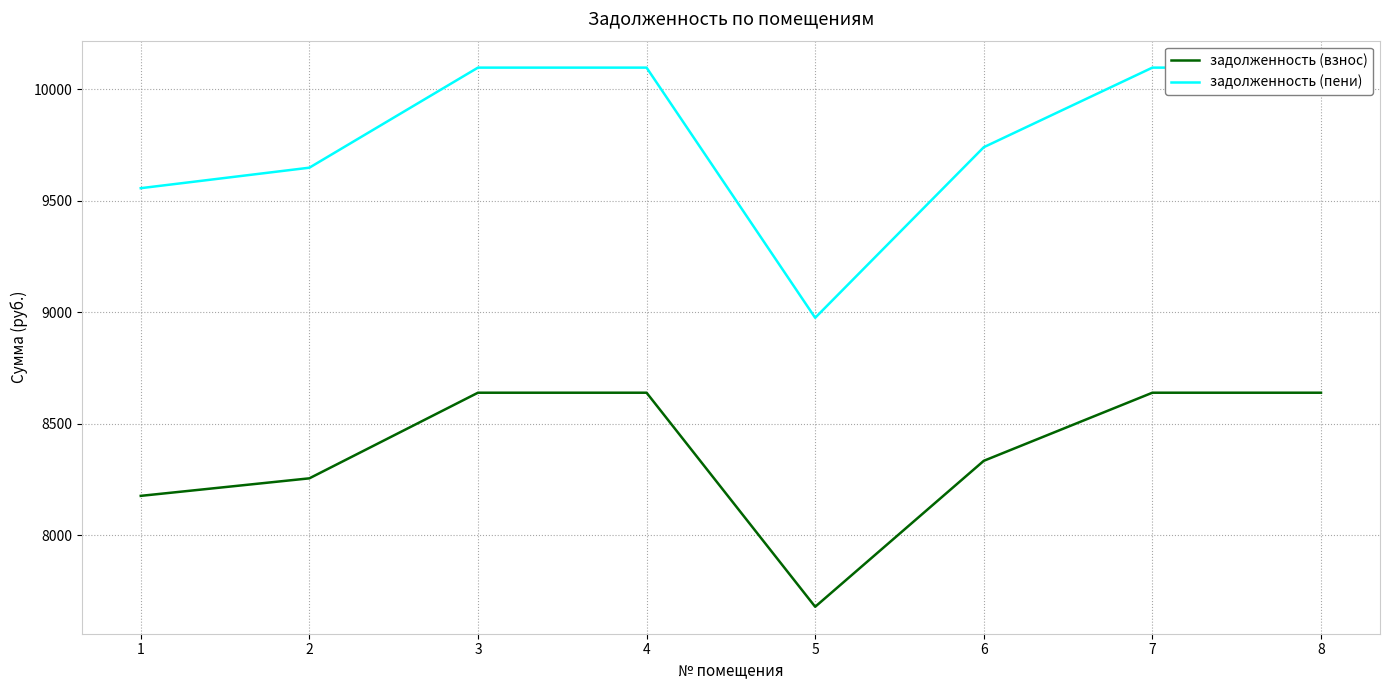

What is the maximum value shown in the chart?

10098.0